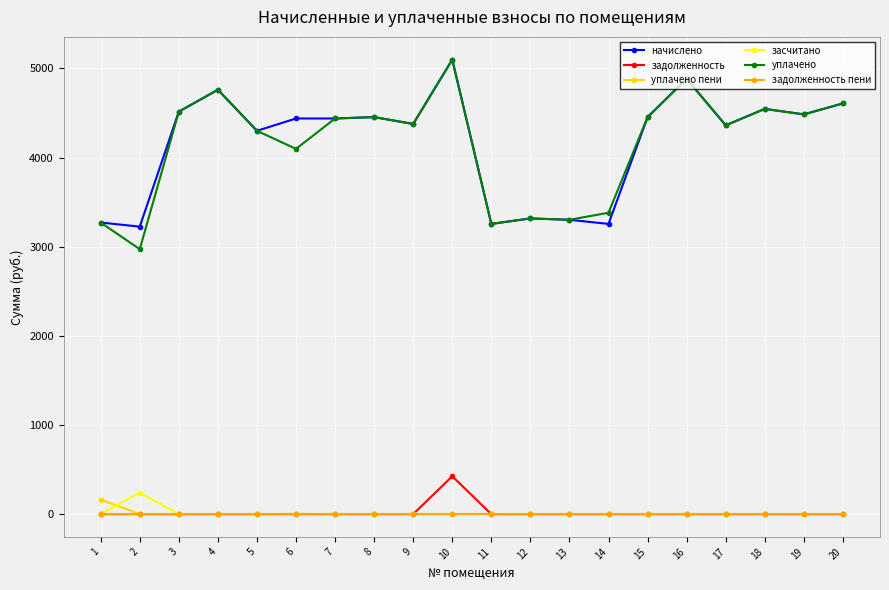

At which category does уплачено reach its first local valley?

2